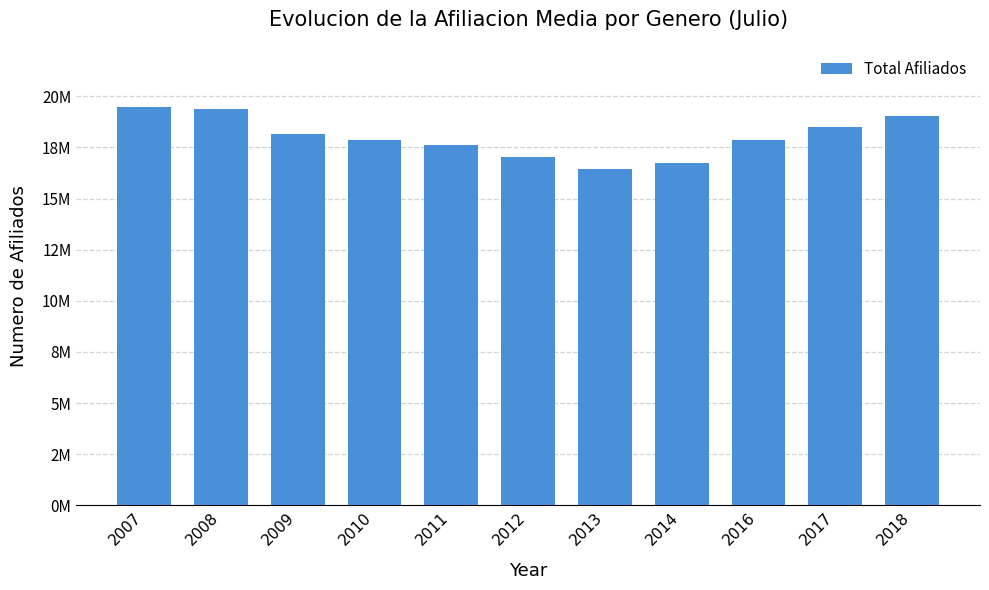

Are the bars horizontal?

No